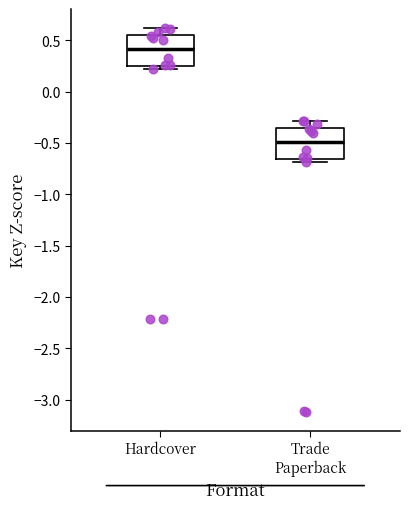

Reading left to right, transcribe this box plot: for each box, give where its median line is, the range the box spans, and where its two whiskers end, as read against the y-axis. The values are not printed on the chart, so give them approximately, as read against the axis.

Hardcover: median 0.40, box 0.25 to 0.55, whiskers 0.20 to 0.60
Trade Paperback: median -0.50, box -0.65 to -0.35, whiskers -0.70 to -0.30